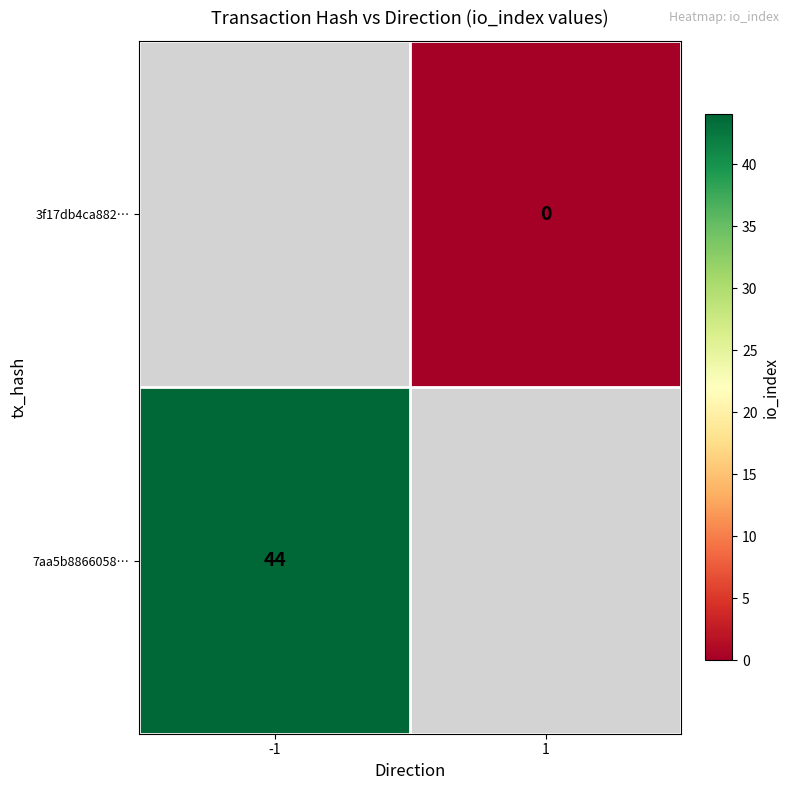

Which label corresponds to the largest value in the chart?

-1